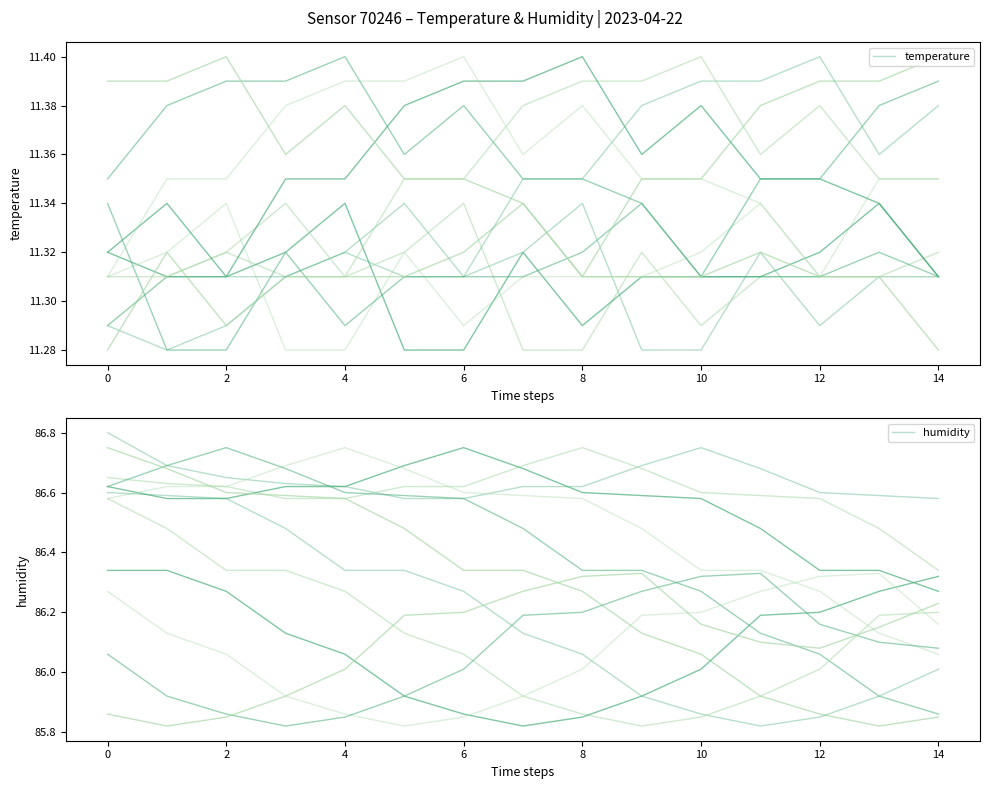

What value does the temperature series have at 12?

11.3